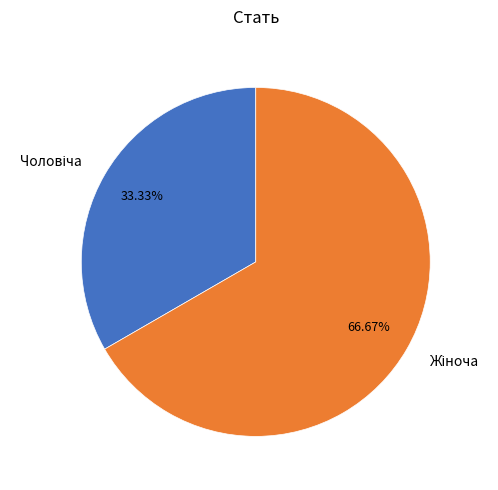

Is there a majority slice in this chart?

Yes